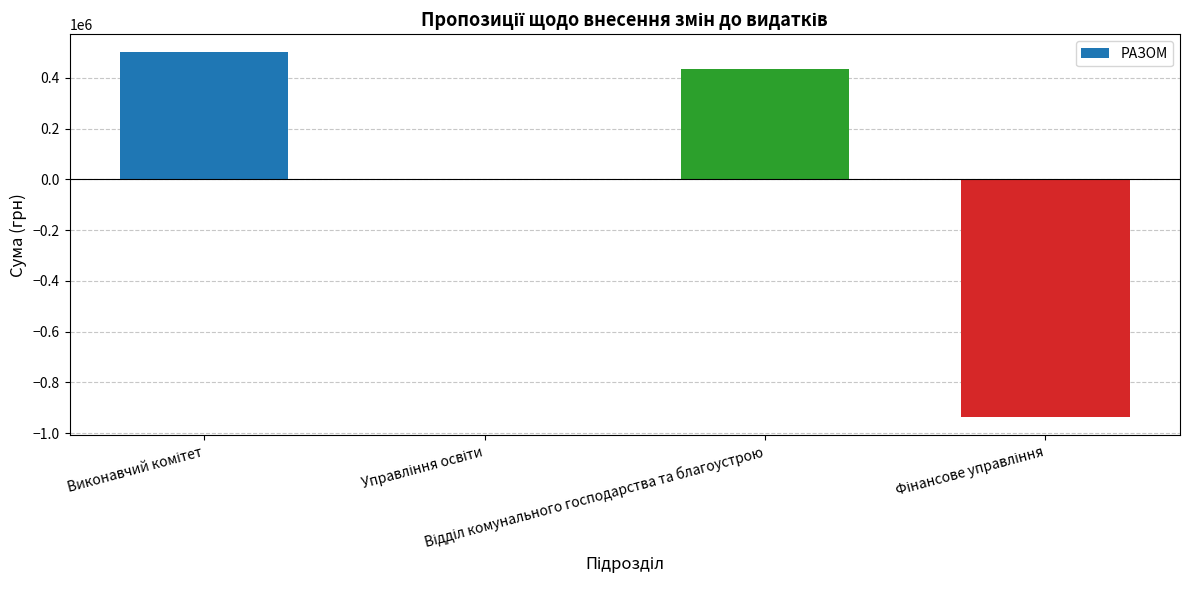

What is the greatest value displayed?

500000